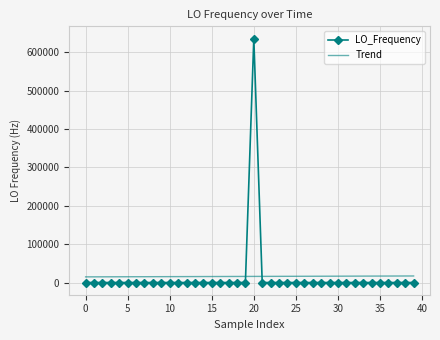

After their last crossing, which series has the higher values: LO_Frequency or Trend?

Trend